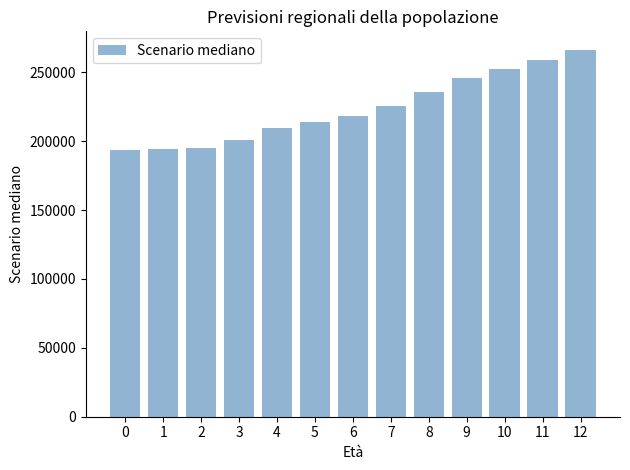

Approximately how many times larger is the value at 1 compared to 7?

0.9